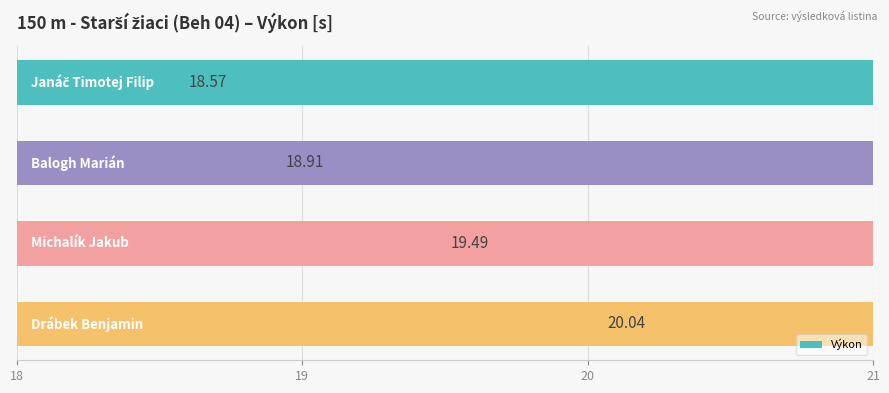

Reading right to left, what are all the values shown in this chart?

21=20.0	20=19.5	19=18.9	18=18.6